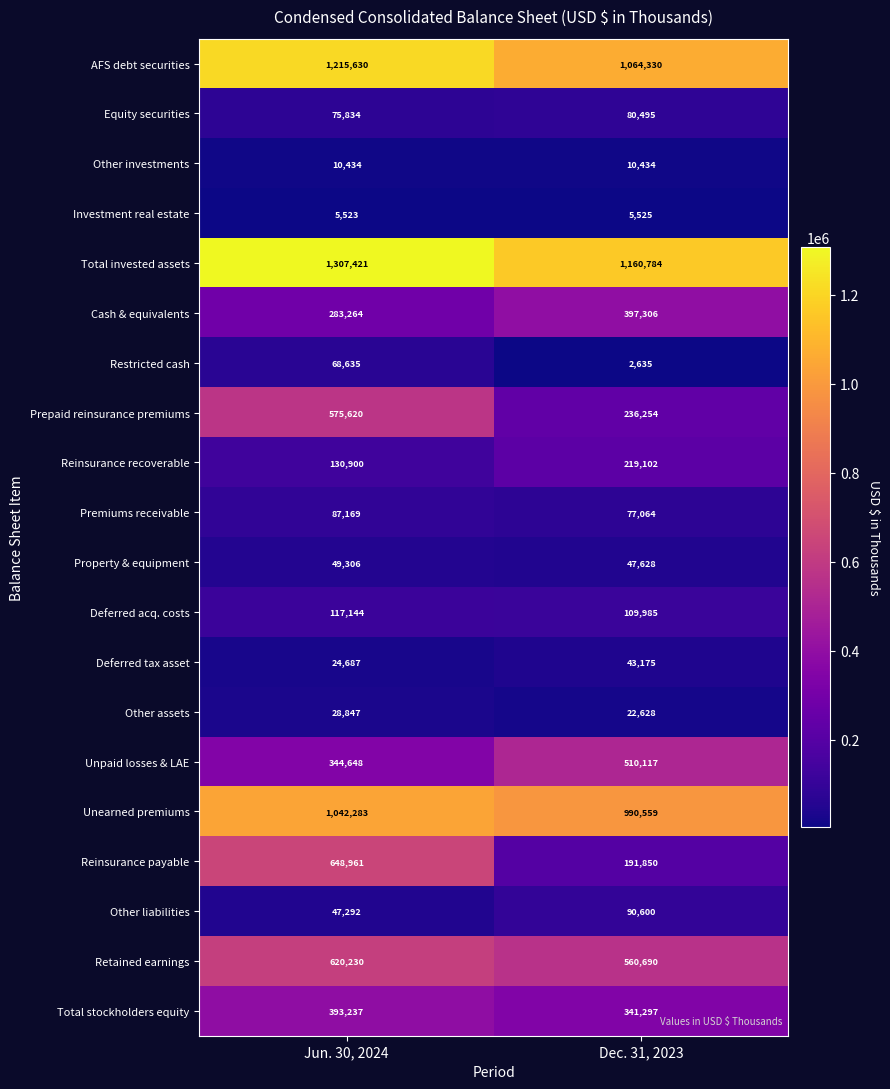

At which category does the chart reach its peak across all series?

Jun. 30, 2024